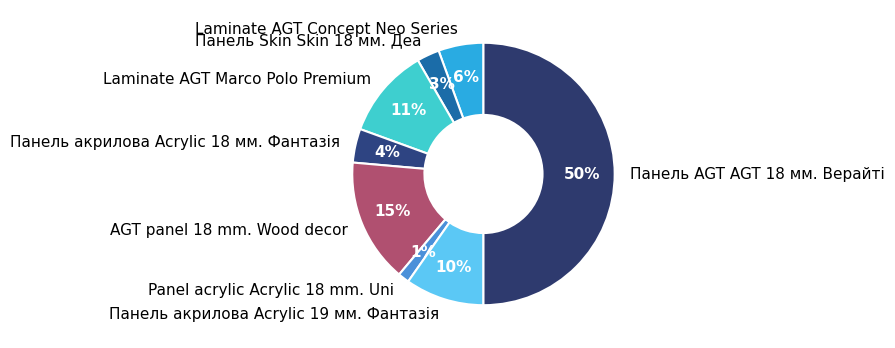

Which category has the smallest portion of the pie?

Panel acrylic Acrylic 18 mm. Uni